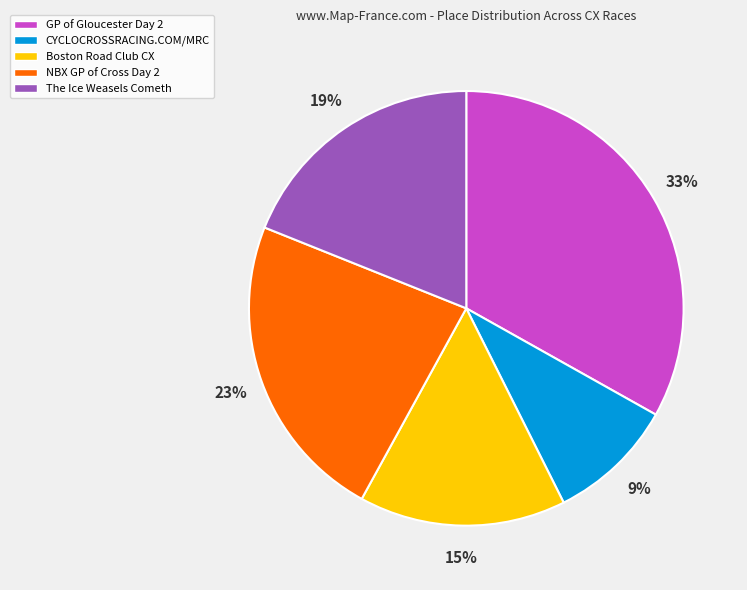

Which slice is the largest?

GP of Gloucester Day 2